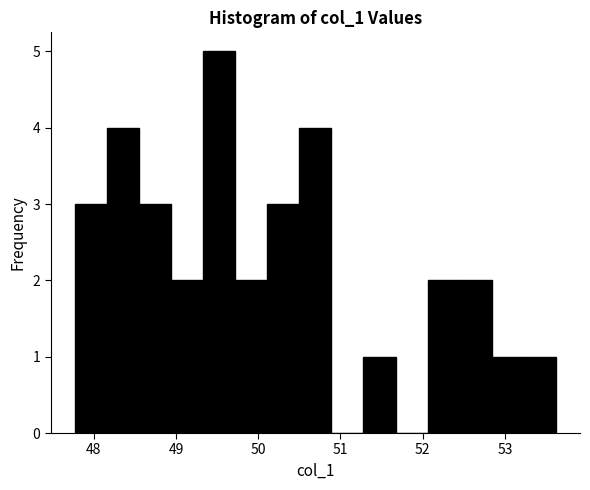

Read against the x-axis, roughly where is the centre of the tallest bar?

49.5